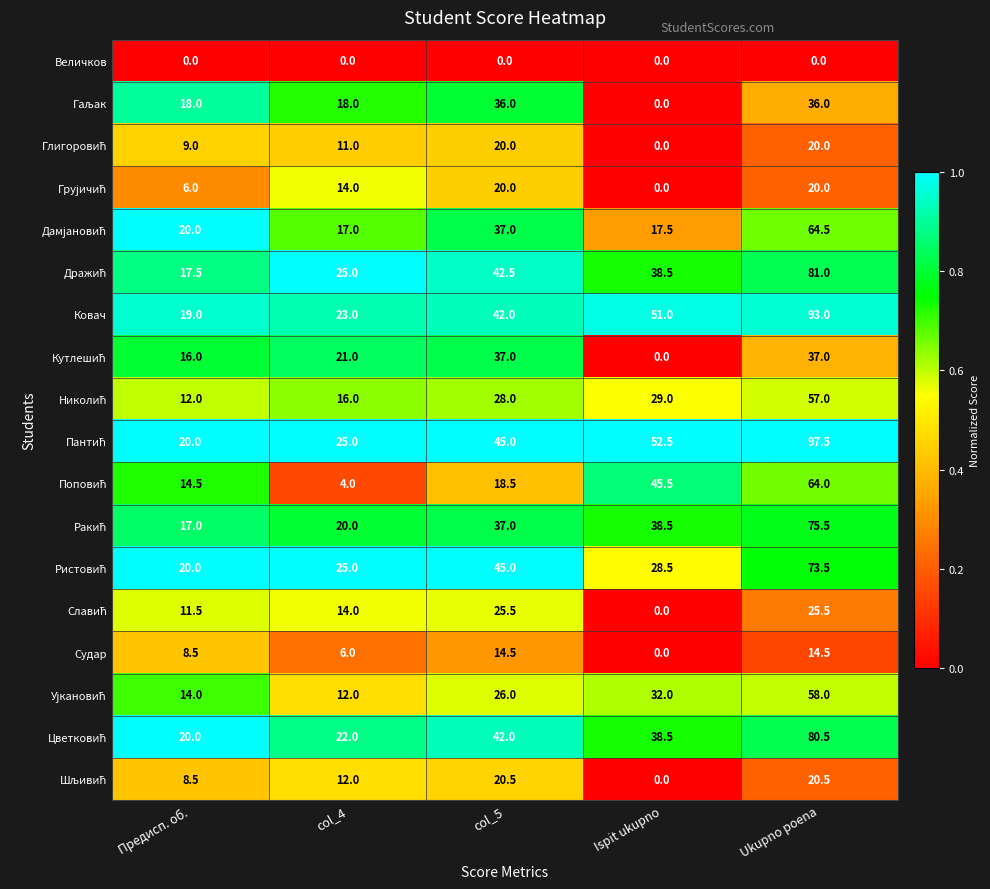

The Судар series shows 6.0 at col_4. True or false?

True